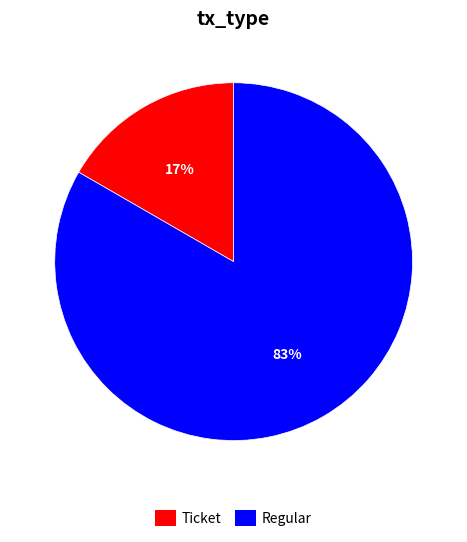

To the nearest percent, what is the average slice percentage?

50%